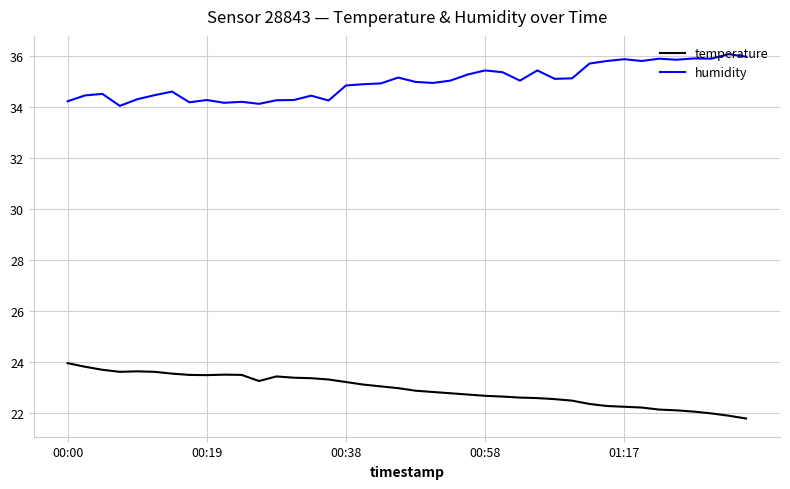

True or false: humidity and temperature intersect in this chart.

False